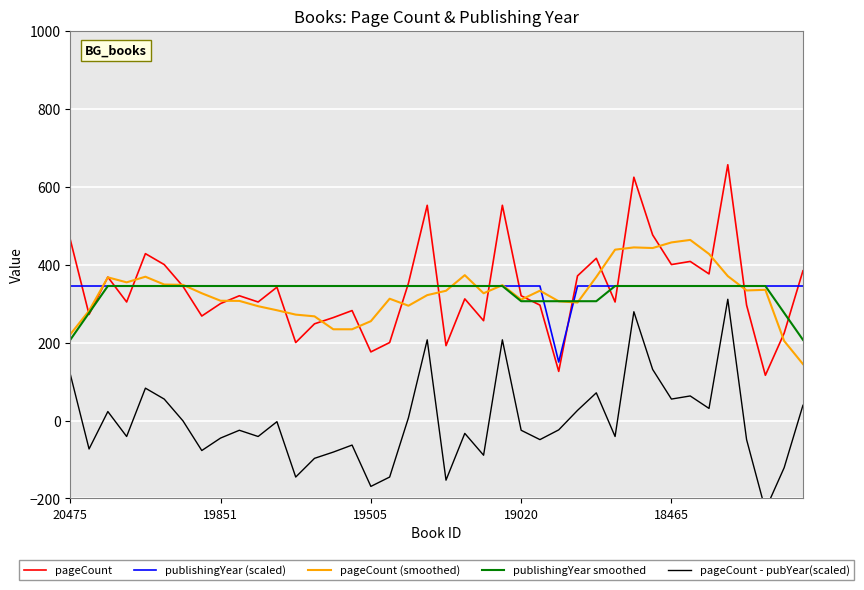

What is the maximum value for pageCount?

656.0